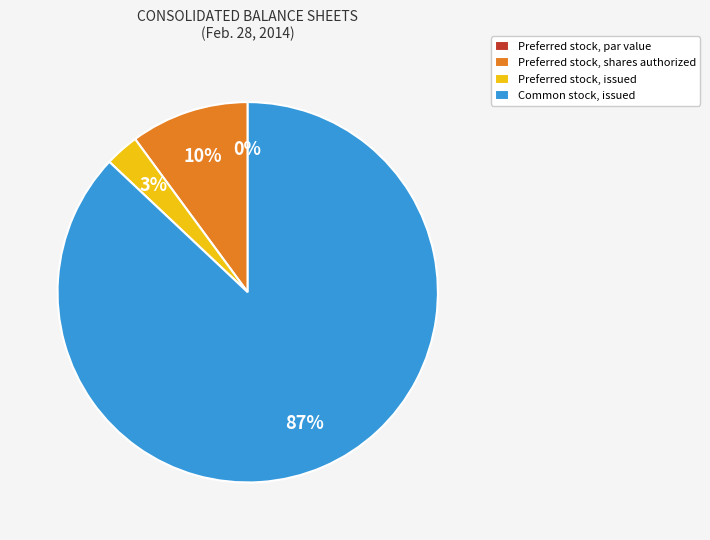

What is the smallest slice in the pie chart?

Preferred stock, par value